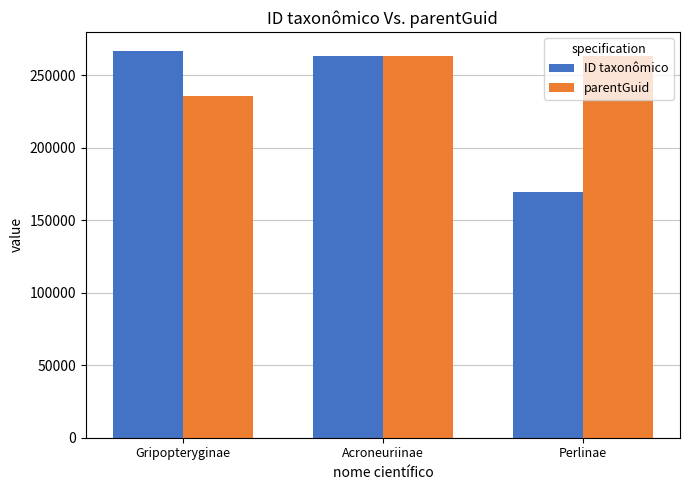

How many bars are there in total?

6